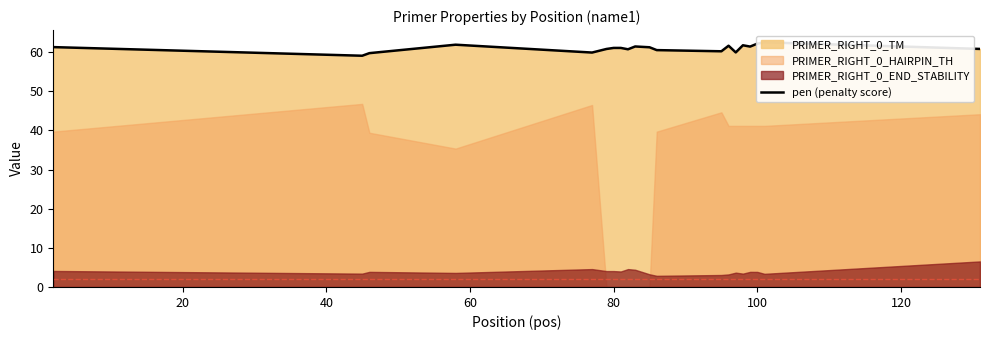

The value at 11 is 13.6. True or false?

False